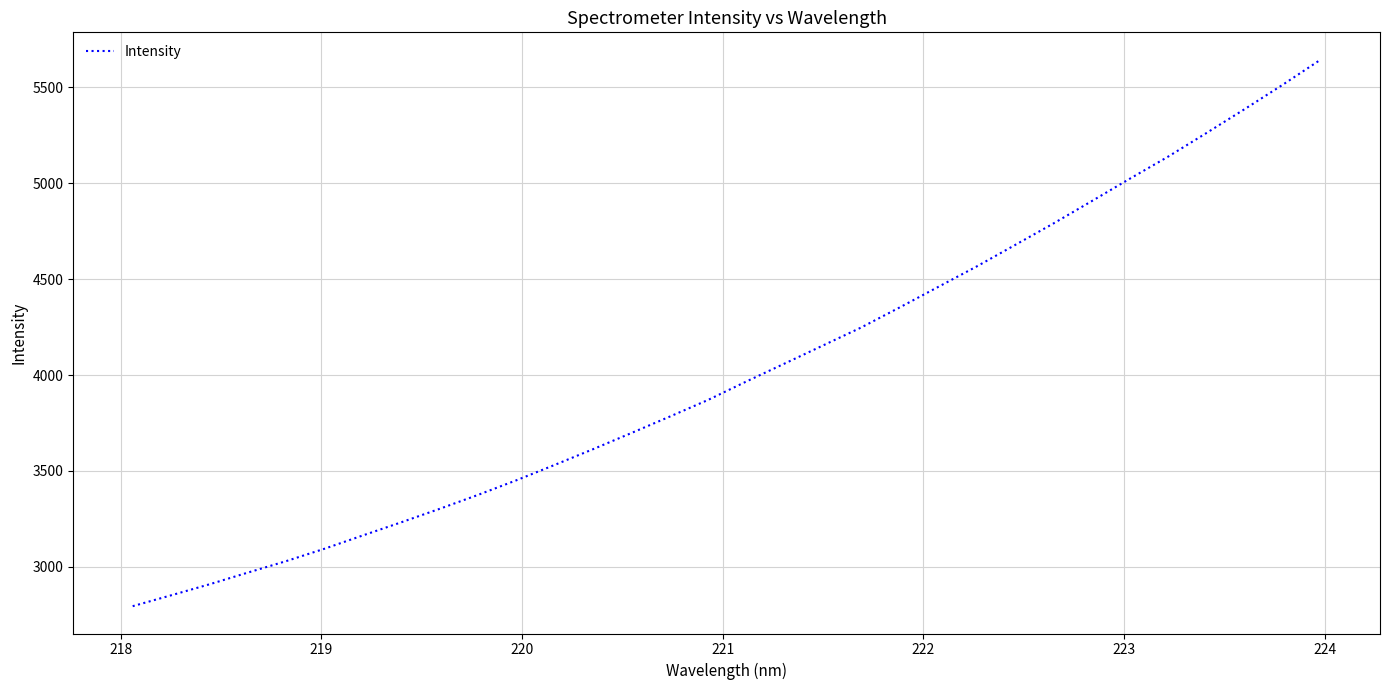

What is the greatest value displayed?

5645.2